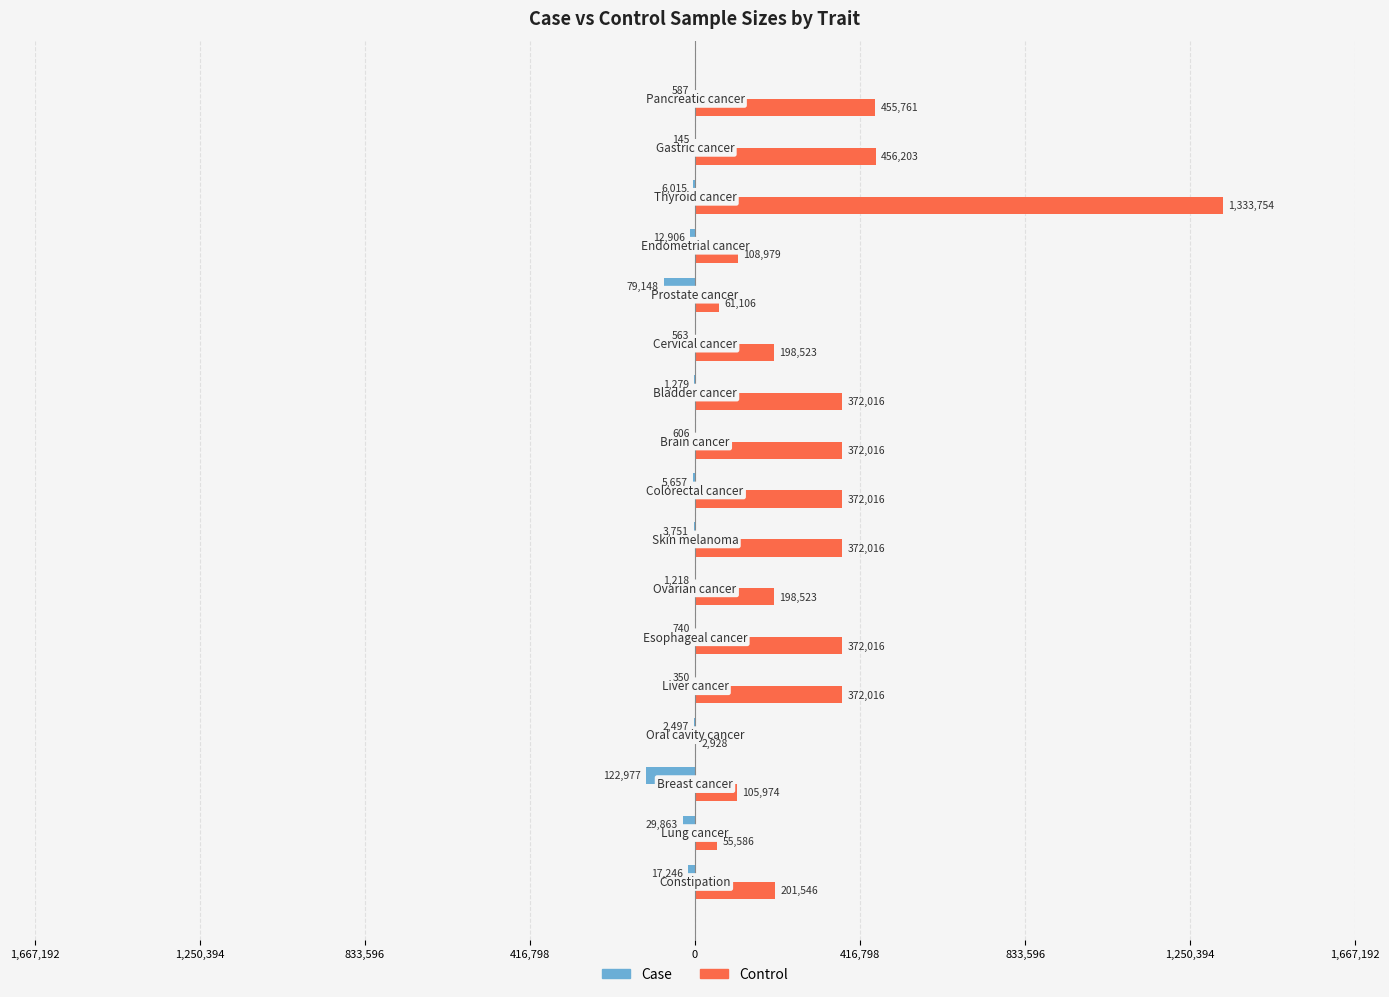

What is the maximum value shown in the chart?

1333754